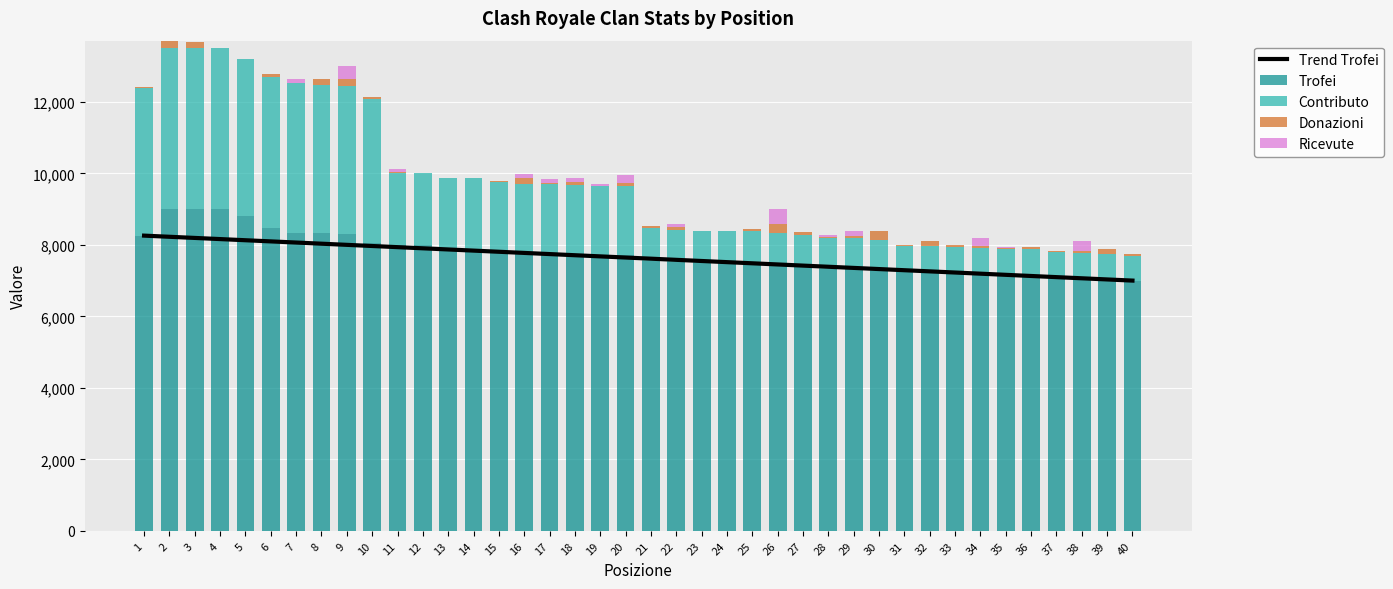

Is the value of Trend Trofei at 27 greater than the value of Trofei at 22?

No